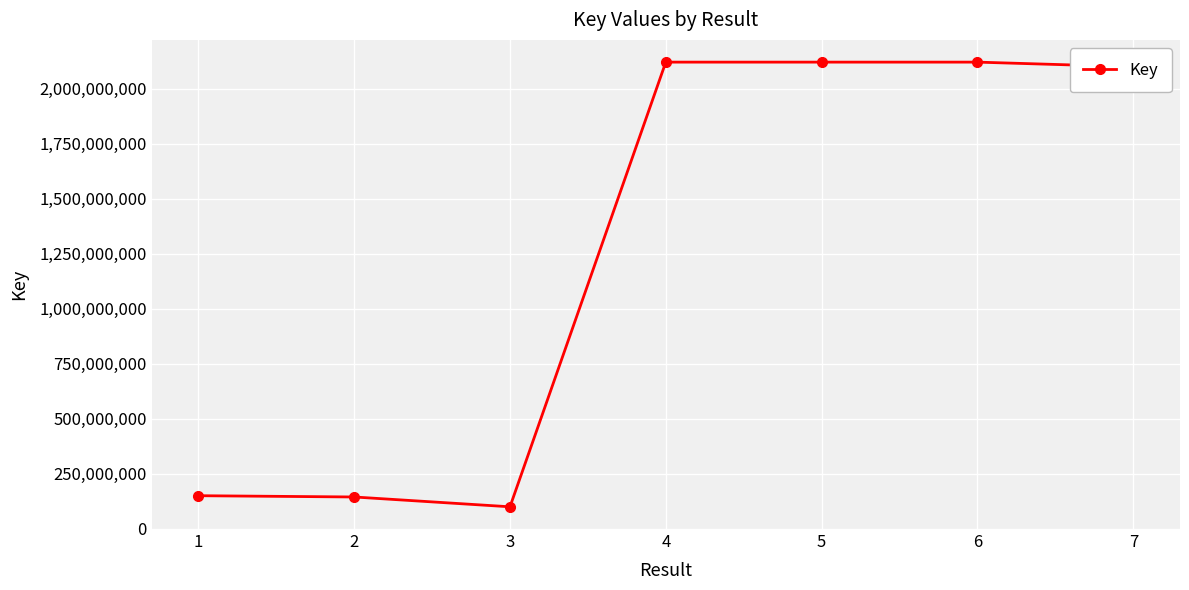

What is the difference between the maximum and second lowest values?

1975090426